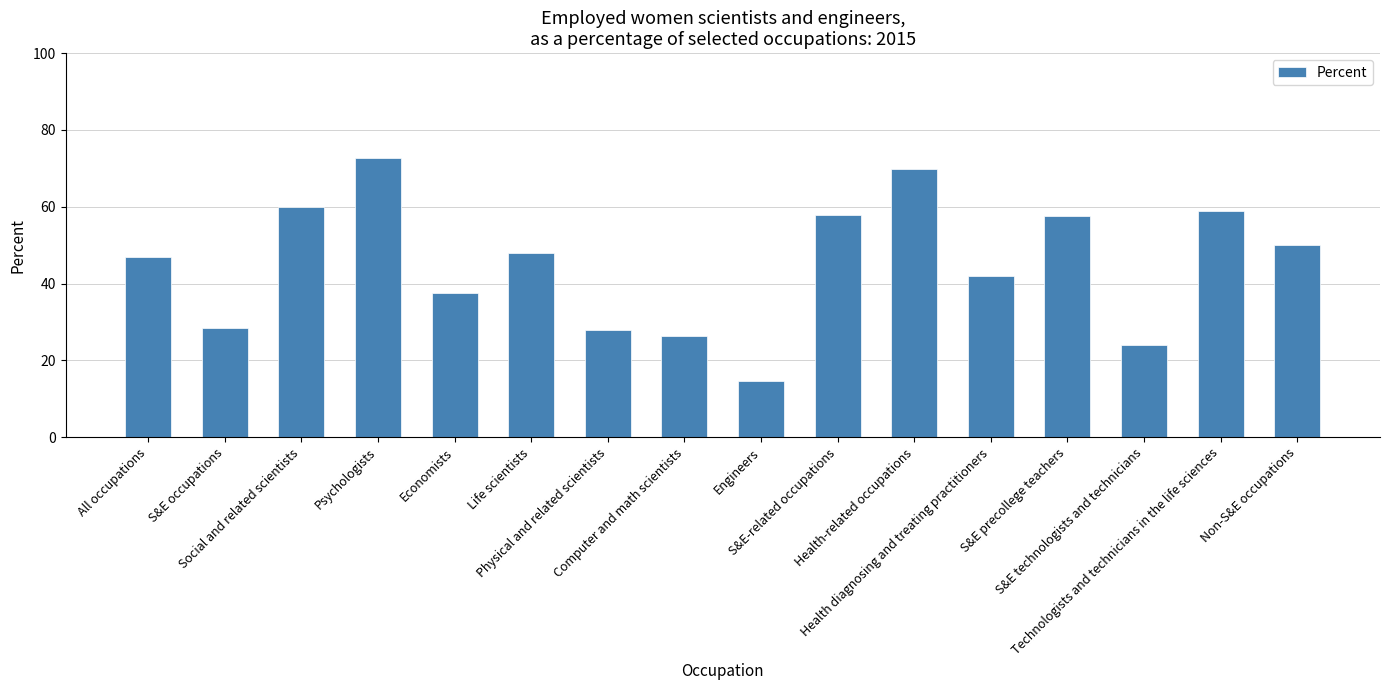

What is the value of the 10th bar from the left?

57.9